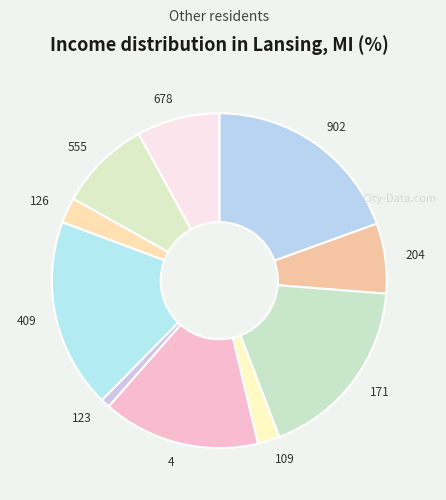

Count the number of slices in the pie.

10